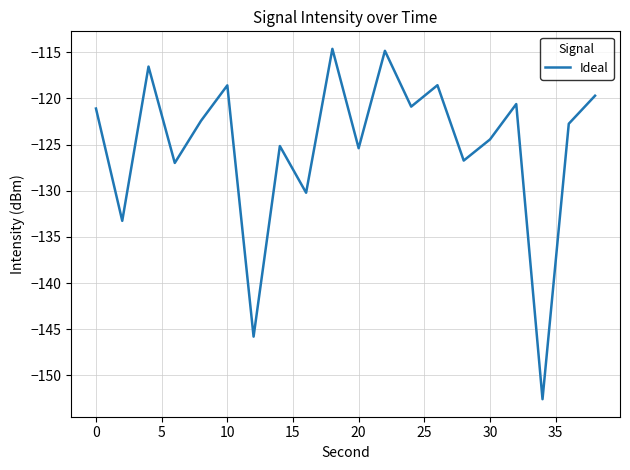

What is the difference between the maximum and second lowest values?

31.2